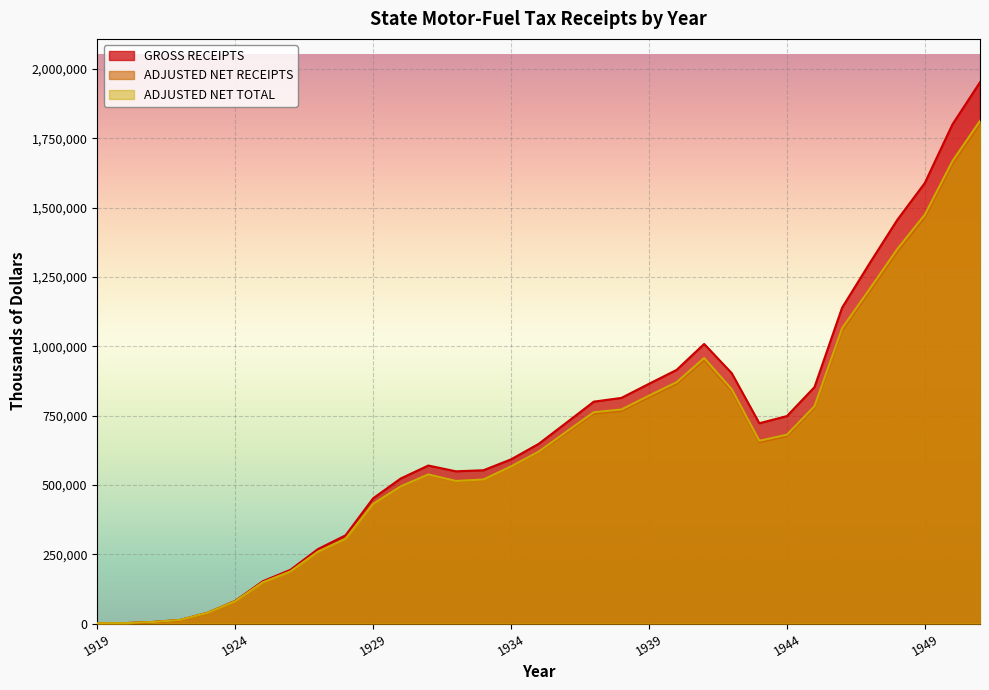

Reading left to right, transcribe all the data shown in this chart.

GROSS RECEIPTS: 1023	1364	5382	12704	38655	81585	152474	193536	268502	318063	451655	522971	569789	548885	552748	591995	647852	723735	800140	813576	864479	914489	1008170	902721	722249	748057	852568	1138855	1299302	1455397	1588781	1799844	1952105
ADJUSTED NET RECEIPTS: 1023	1364	5382	12703	38566	80442	148358	187603	258839	304872	431311	493865	536397	513047	518196	565027	616851	686631	756930	766557	816076	863916	950255	838509	653715	675324	777450	1056462	1197455	1340668	1464450	1656796	1801424
ADJUSTED NET TOTAL: 1023	1364	5382	12703	38566	80442	148358	187603	258967	305234	431636	494683	537589	514139	519403	566642	619677	691420	761998	771764	821656	870136	957312	844855	659125	680950	783691	1064681	1206305	1350028	1474508	1667229	1812624